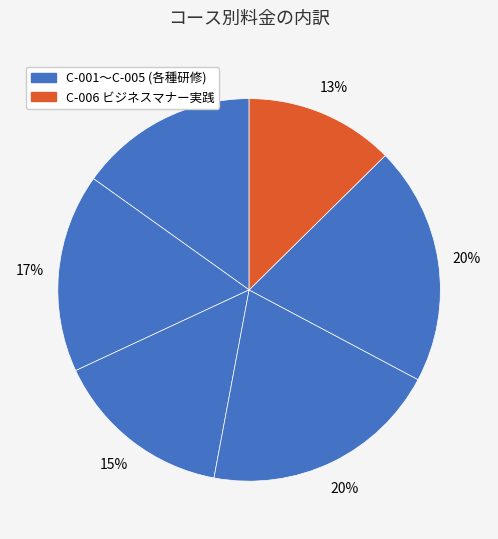

How many segments does this pie chart have?

6